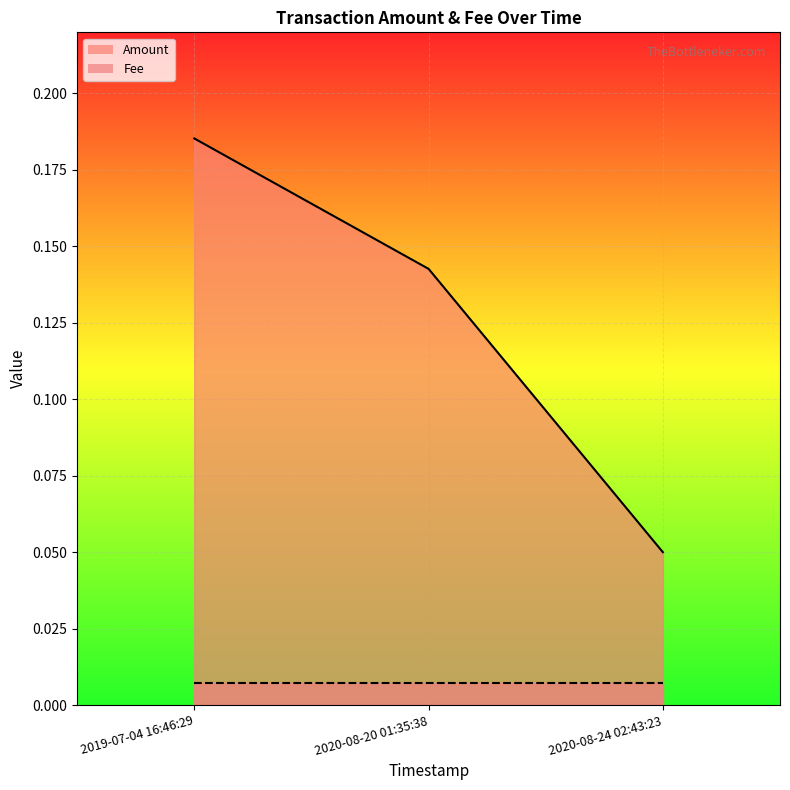

What is the label of the 3rd point from the left?

2020-08-24 02:43:23